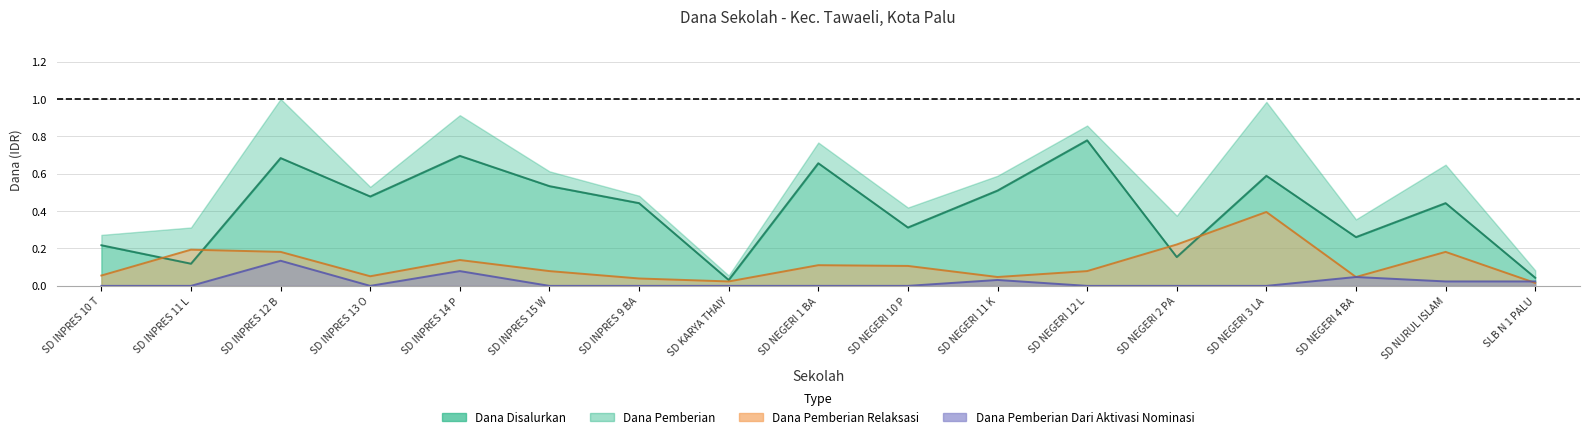

Is it true that Dana Pemberian Dari Aktivasi Nominasi equals 0.0 at SD NEGERI 11 K?

False